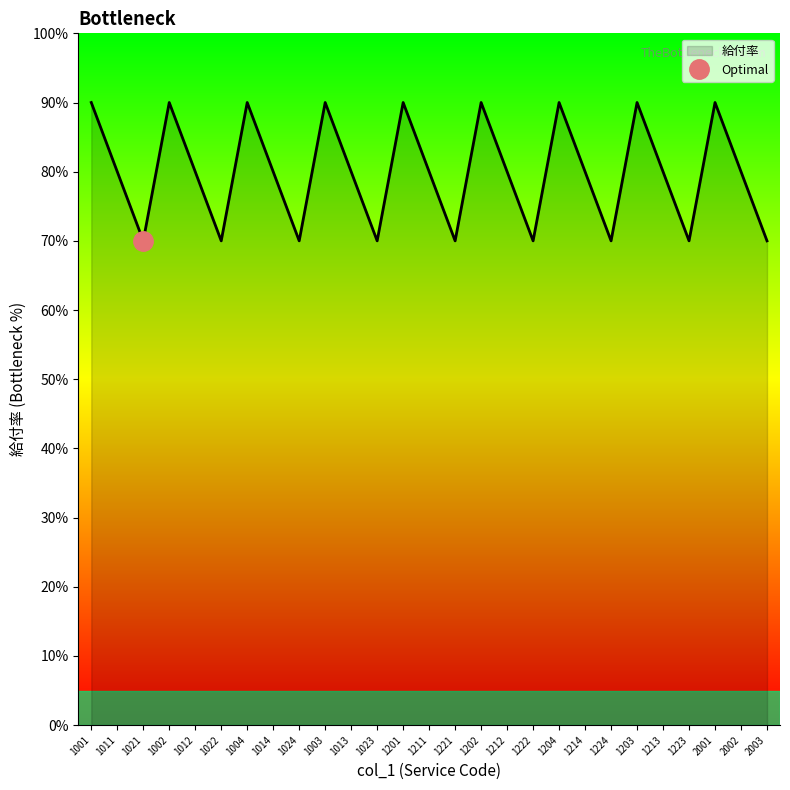

Rank the categories by value from highest to lowest.

1001, 1002, 1004, 1003, 1201, 1202, 1204, 1203, 2001, 1011, 1012, 1014, 1013, 1211, 1212, 1214, 1213, 2002, 1021, 1022, 1024, 1023, 1221, 1222, 1224, 1223, 2003